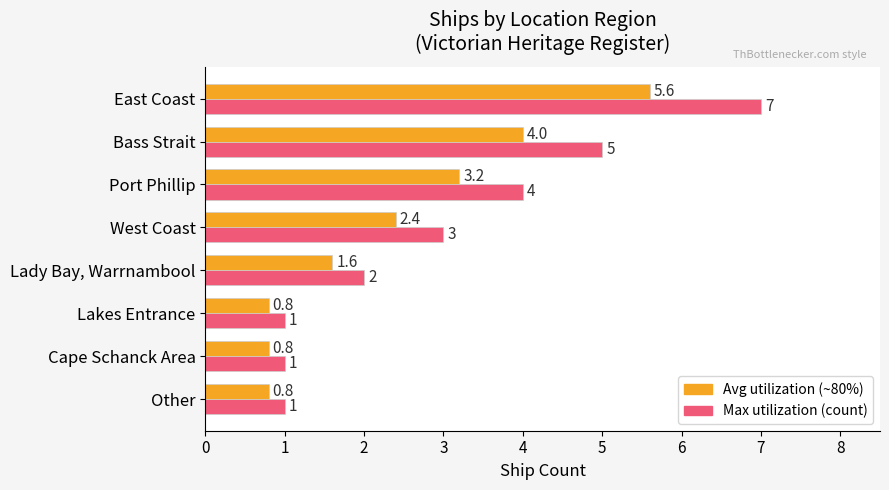

At which category is the sum across all series the highest?

East Coast